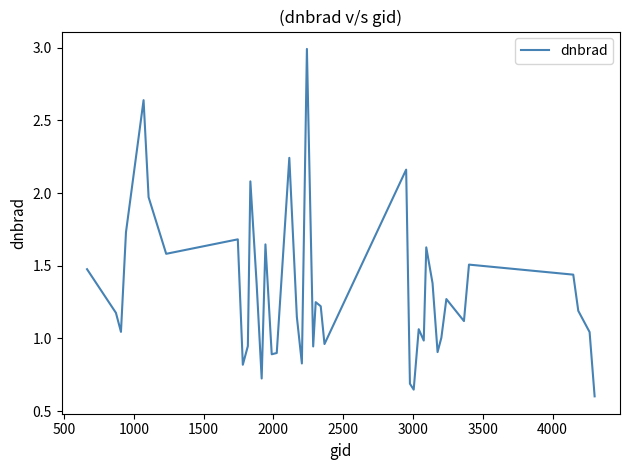

What is the maximum value shown in the chart?

3.0